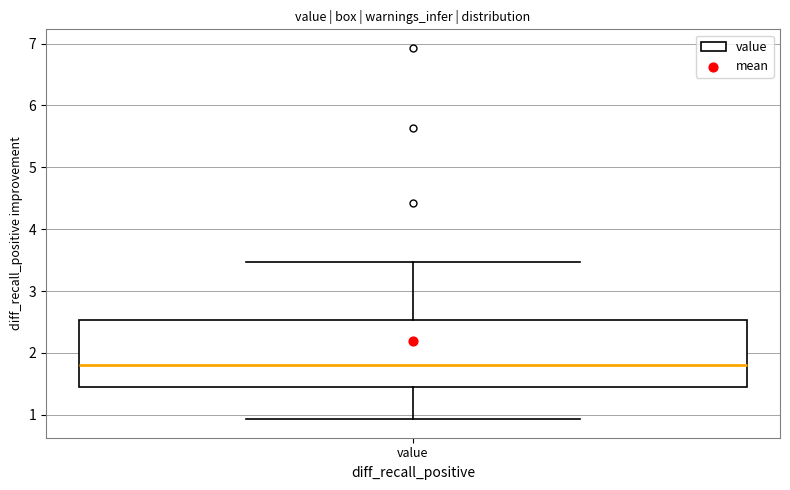

Read this box plot against the y-axis: the position of the median line, the range covered by the box, and the ends of both whiskers. The values are not printed on the chart, so give them approximately, as read against the axis.

median 1.8, box 1.5 to 2.5, whiskers 0.9 to 3.5